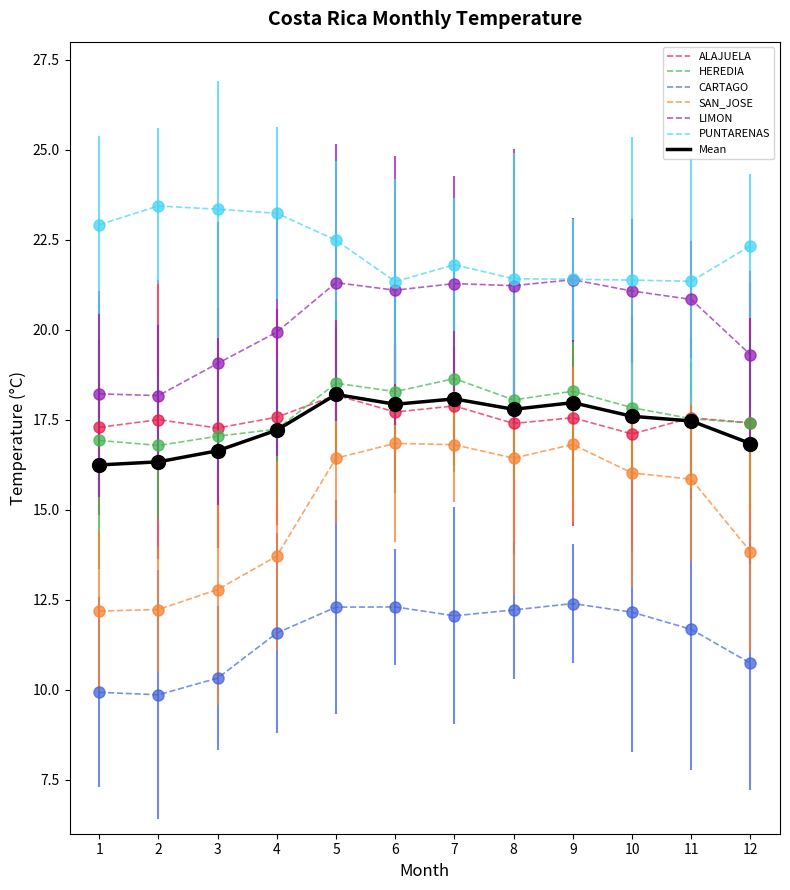

What is the maximum value for PUNTARENAS?

23.4